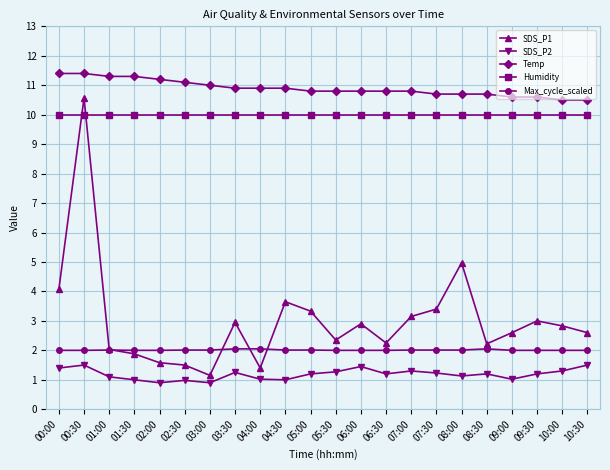

Which series has the largest total across all categories?

Temp